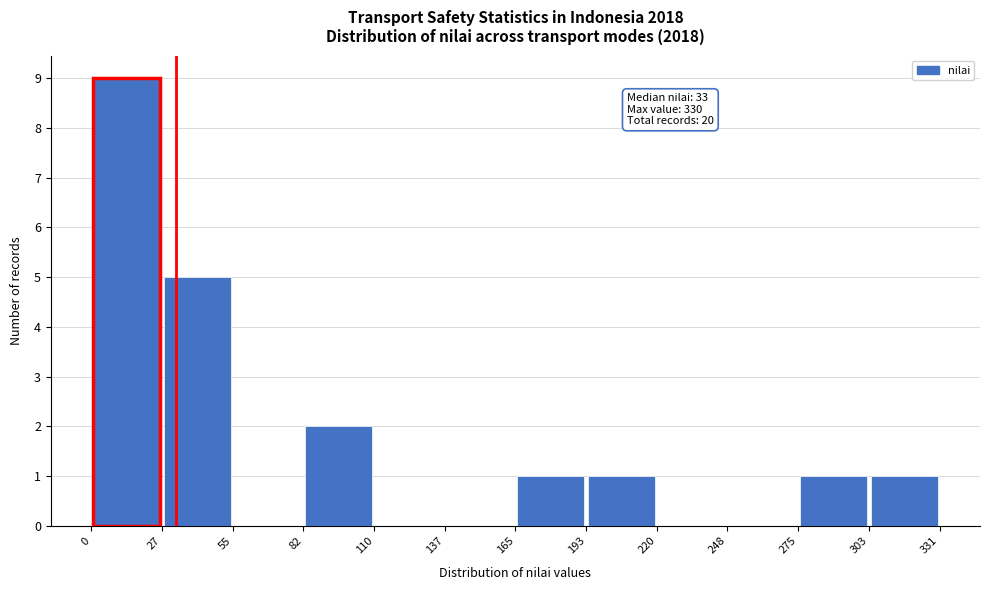

Which range on the x-axis has the tallest bar?

0 to 27